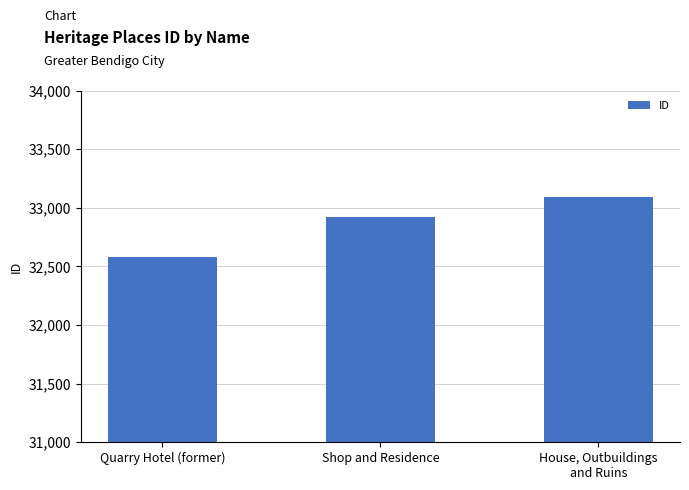

What is the average value?

32866